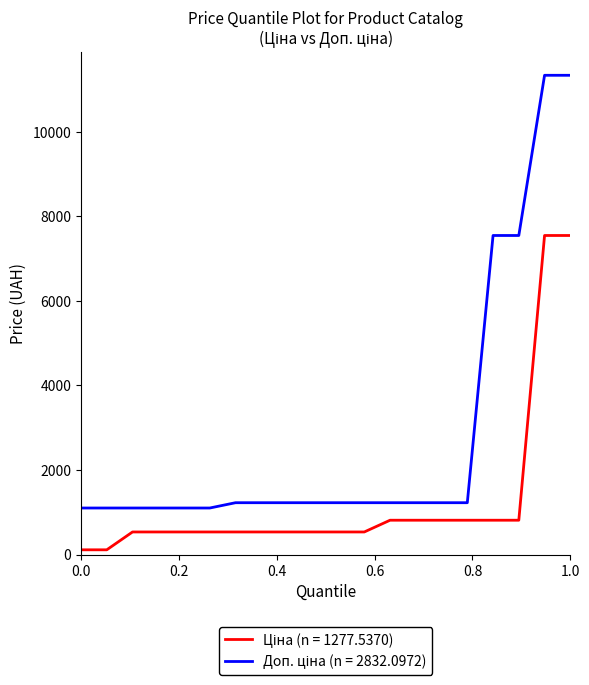

What is the greatest value displayed?

11334.0